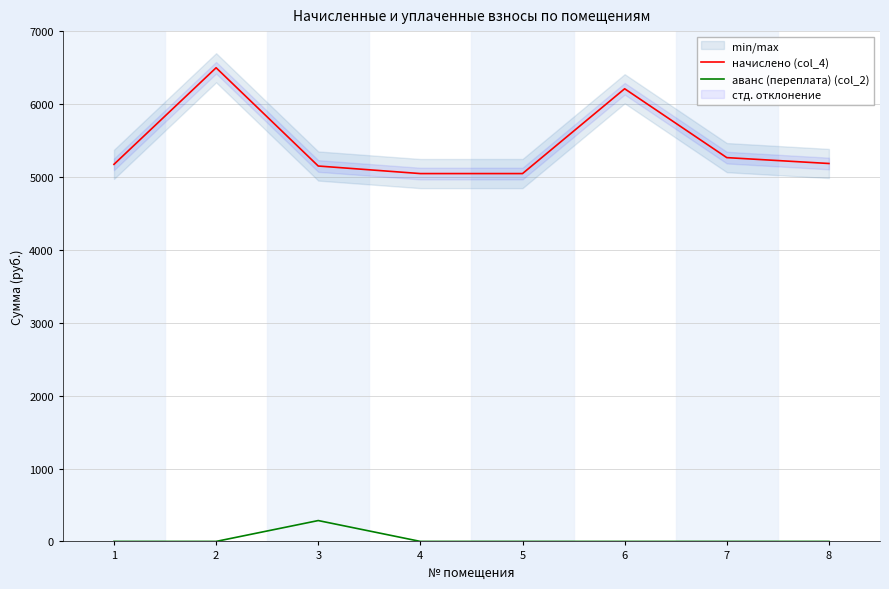

At which category does the chart reach its minimum across all series?

1